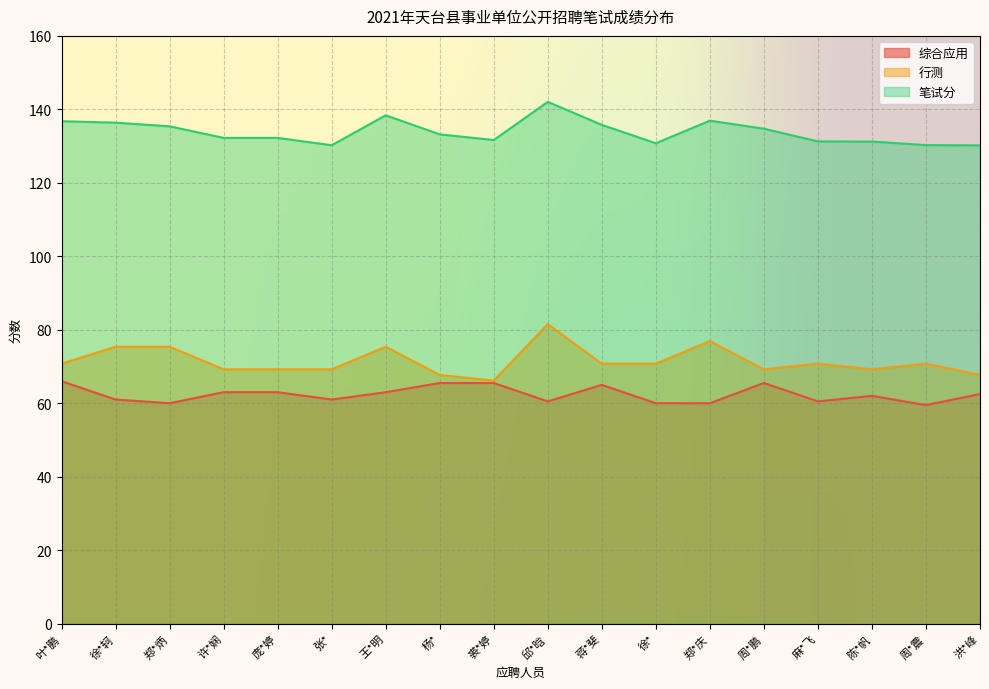

What is the total value across all series at 郑*炳?

270.8